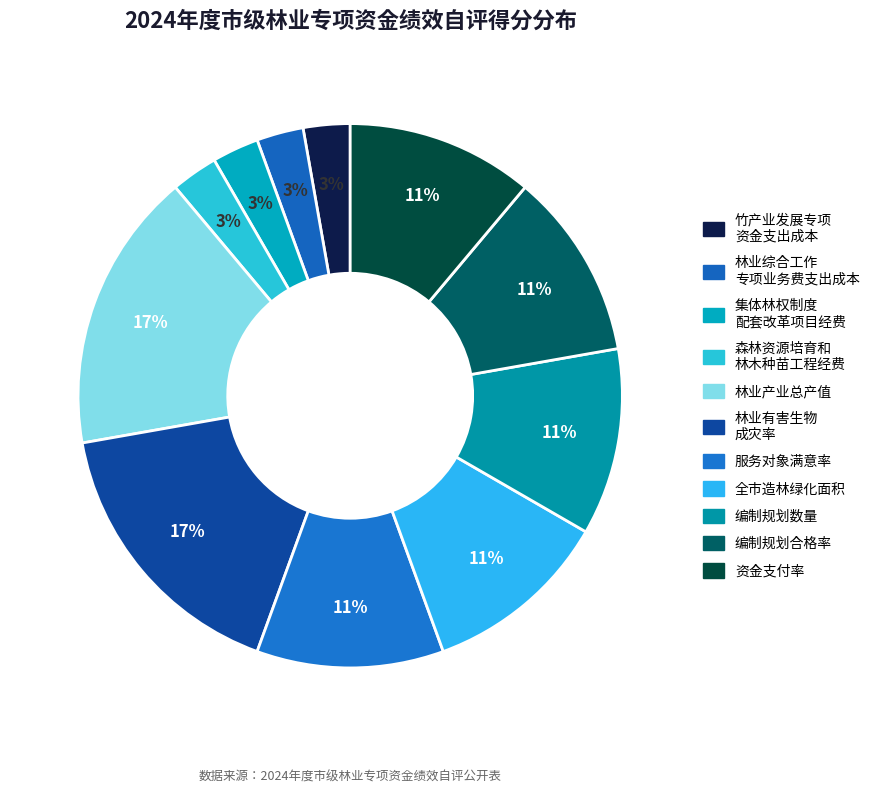

How many slices are in this pie chart?

11